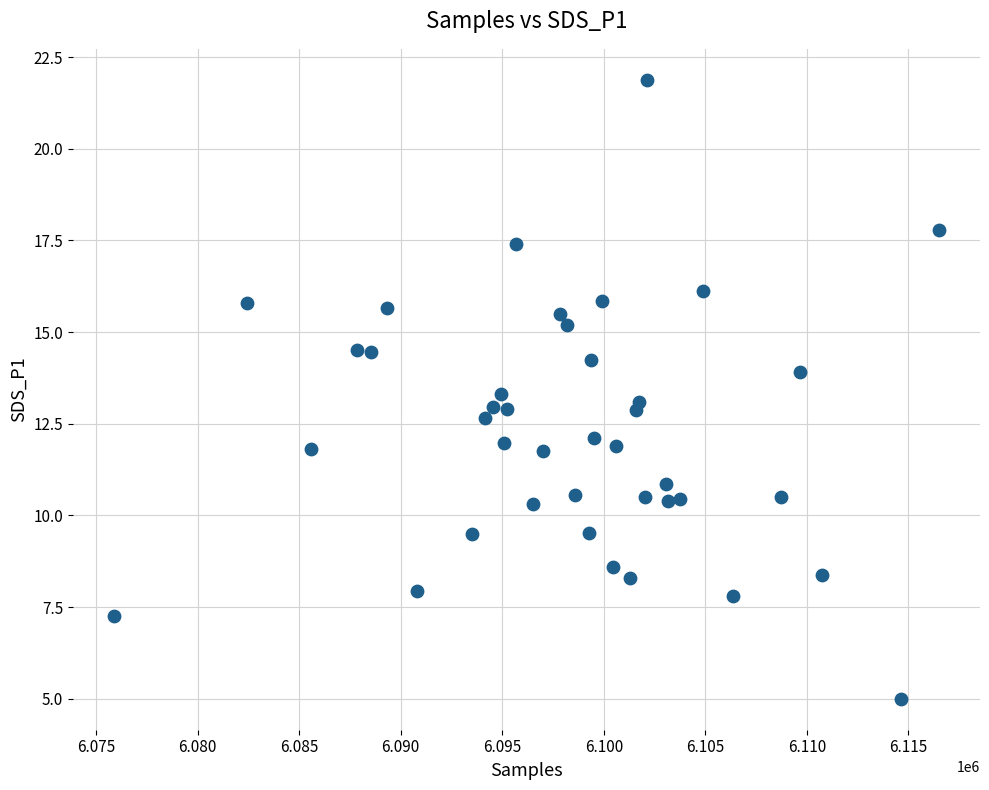

What is the range of X values (max minus min)?

40594.0